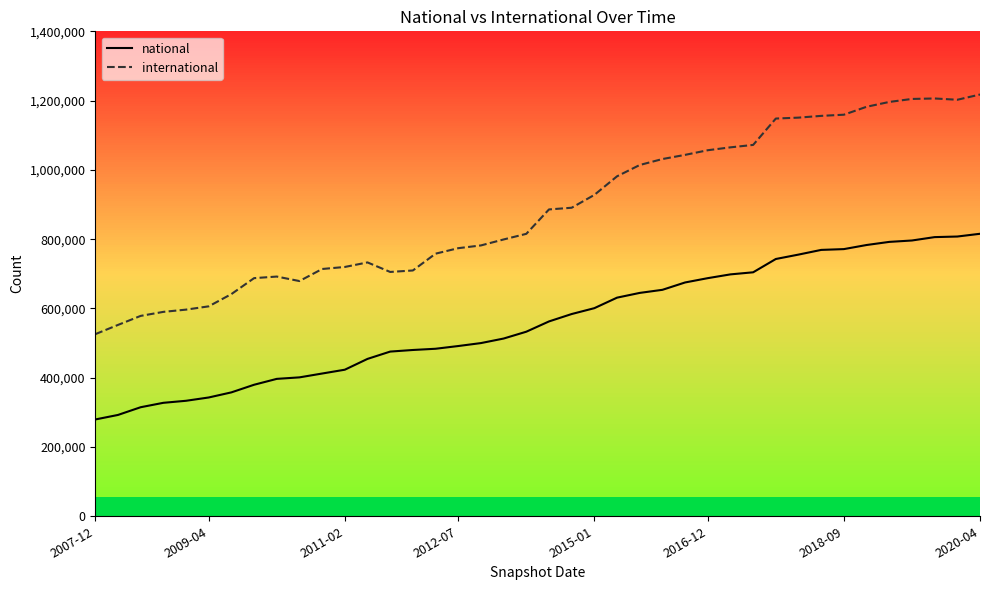

What is the greatest value displayed?

1217587